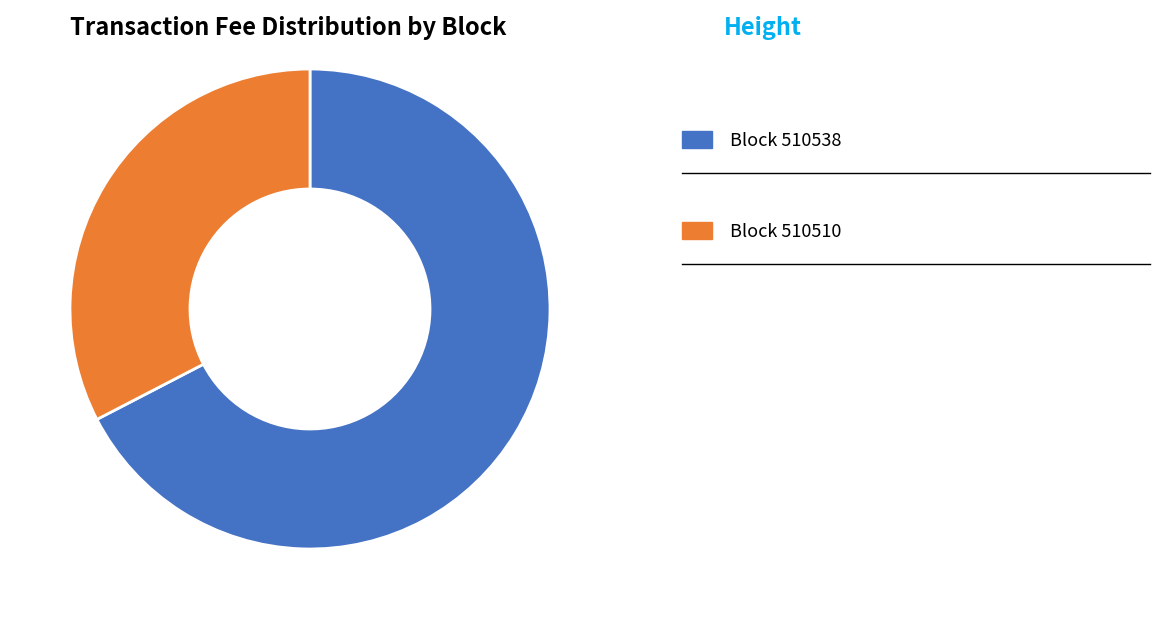

Does any single category account for the majority?

Yes